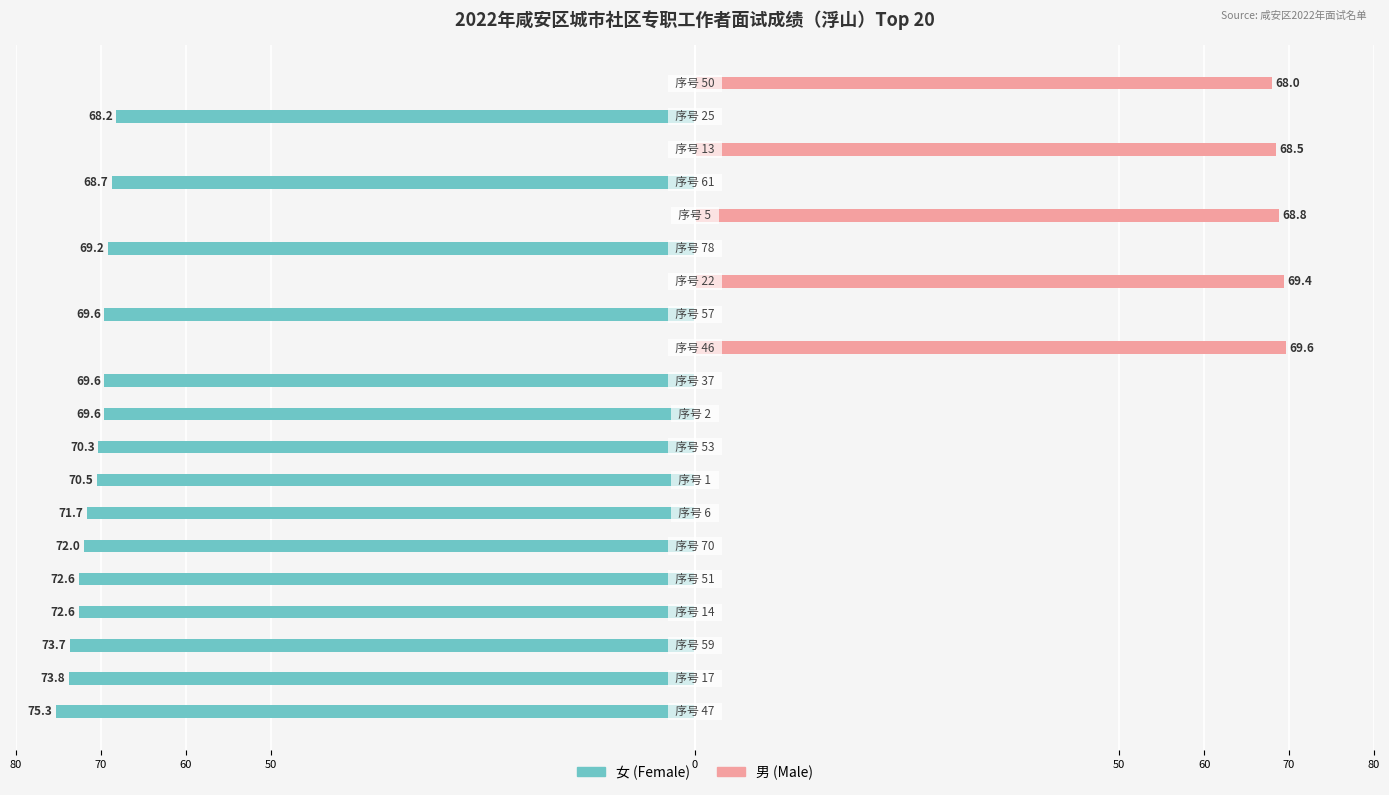

Is it true that 女 (Female) equals -18.9 at 60?

False